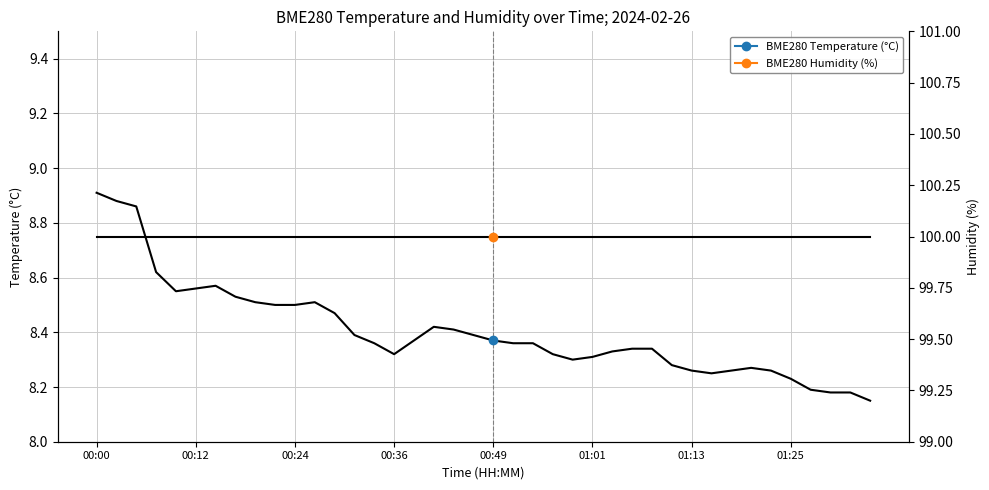

Which series has the largest total across all categories?

BME280 Humidity (%)